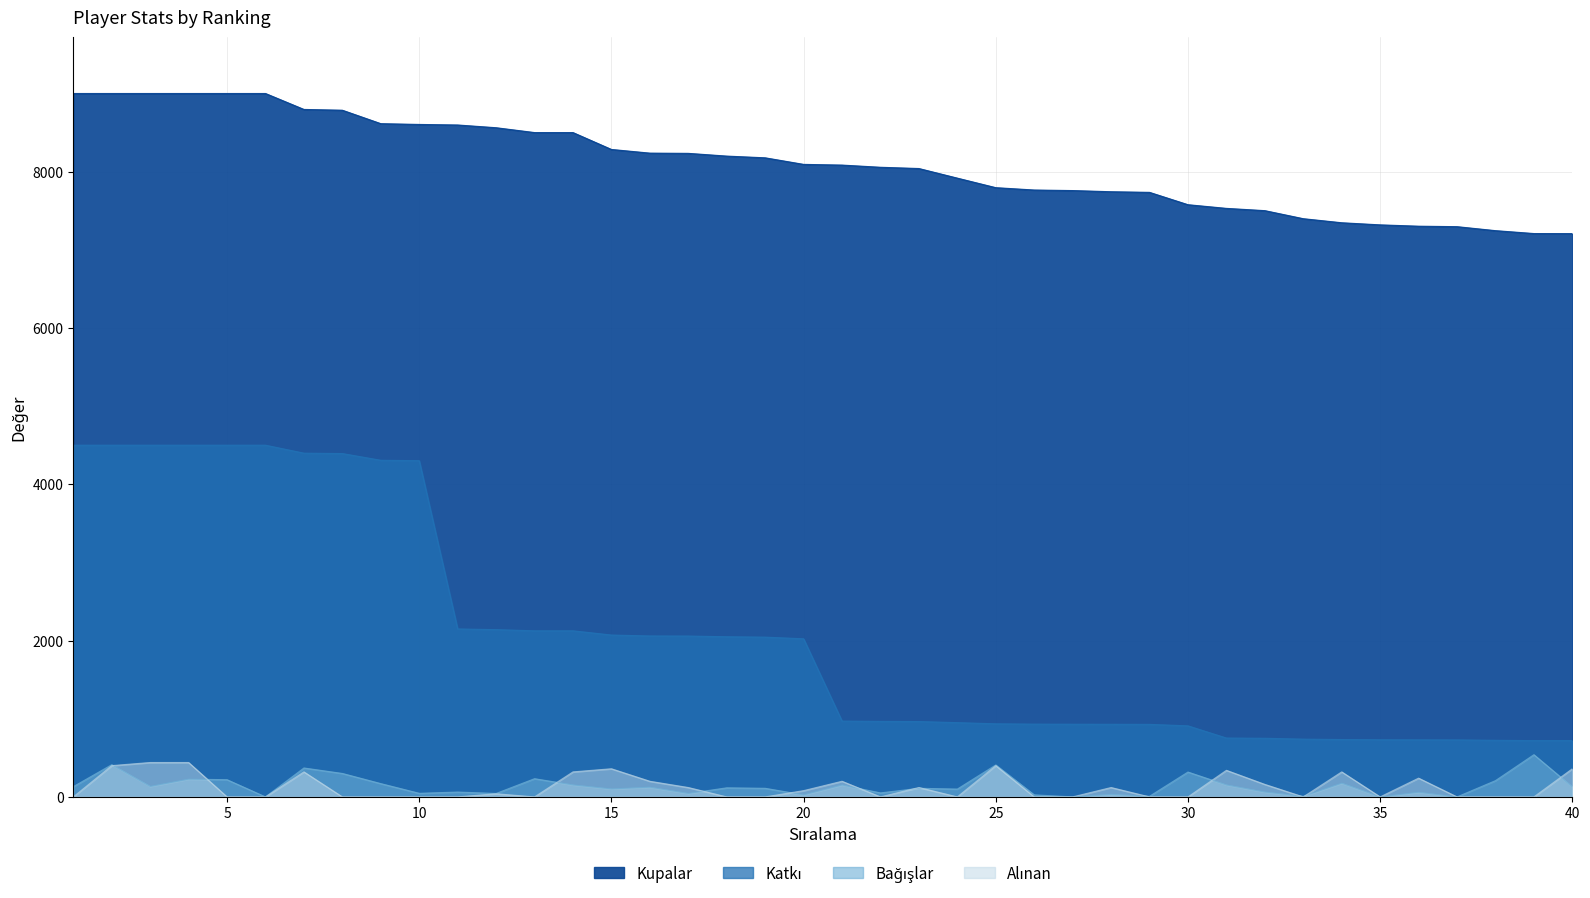

What is the spread (max minus min) of values at 6?

9000